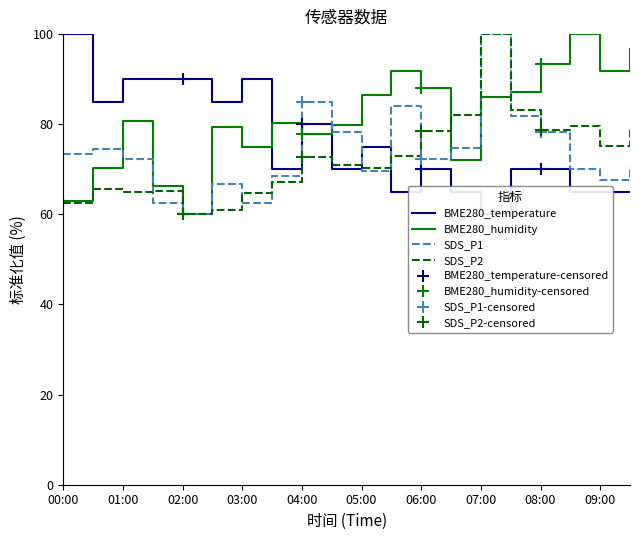

Where do SDS_P1 and BME280_temperature first cross each other?

03:30 and 04:00